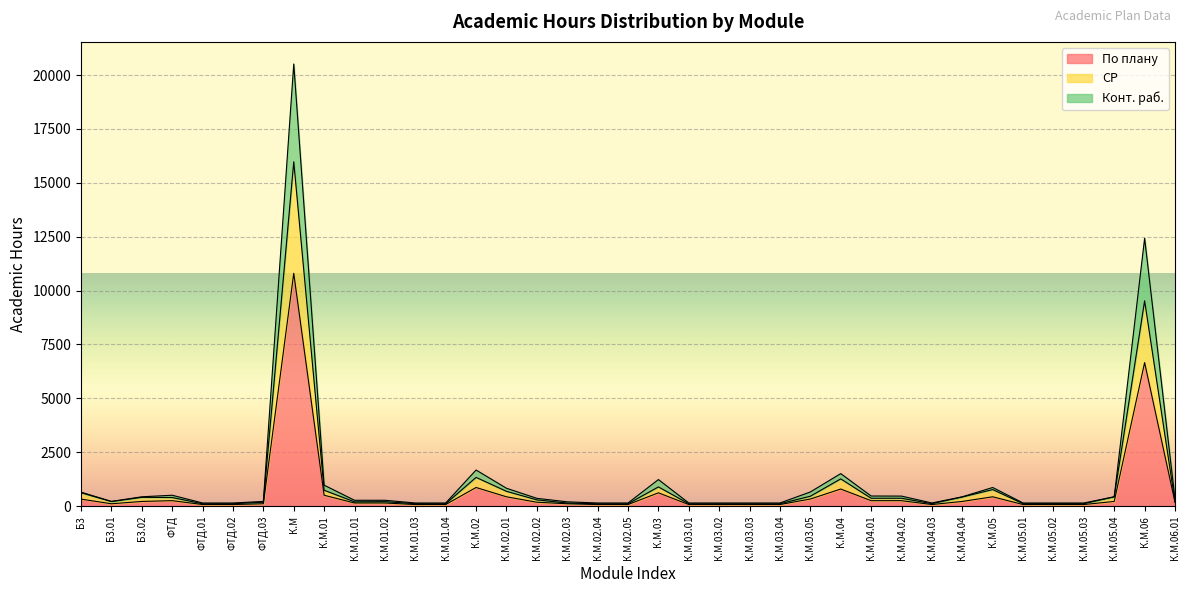

What is the maximum value for По плану?

10804.0